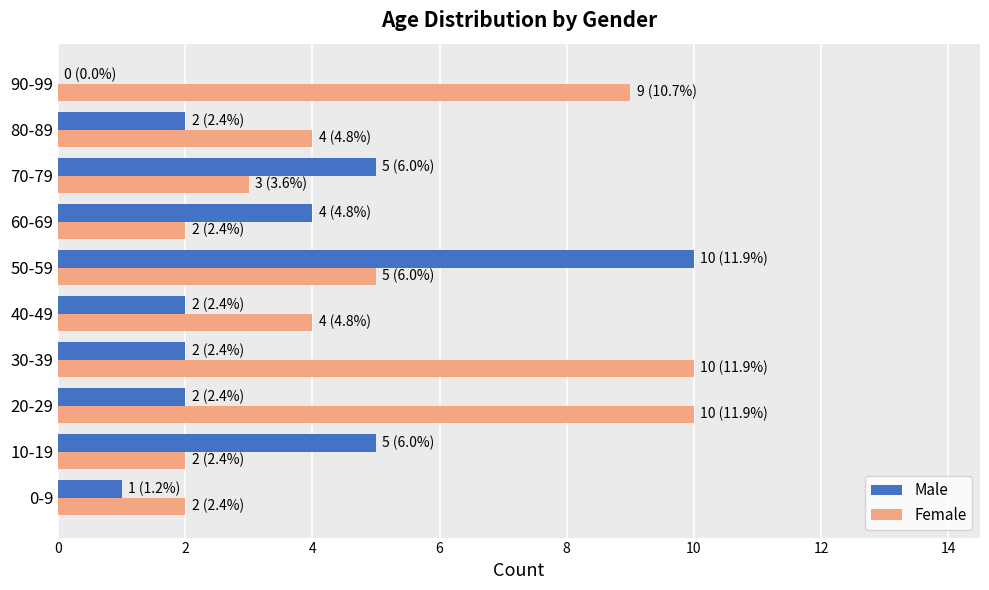

What is the sum of the Male values at 40-49 and 70-79?

7